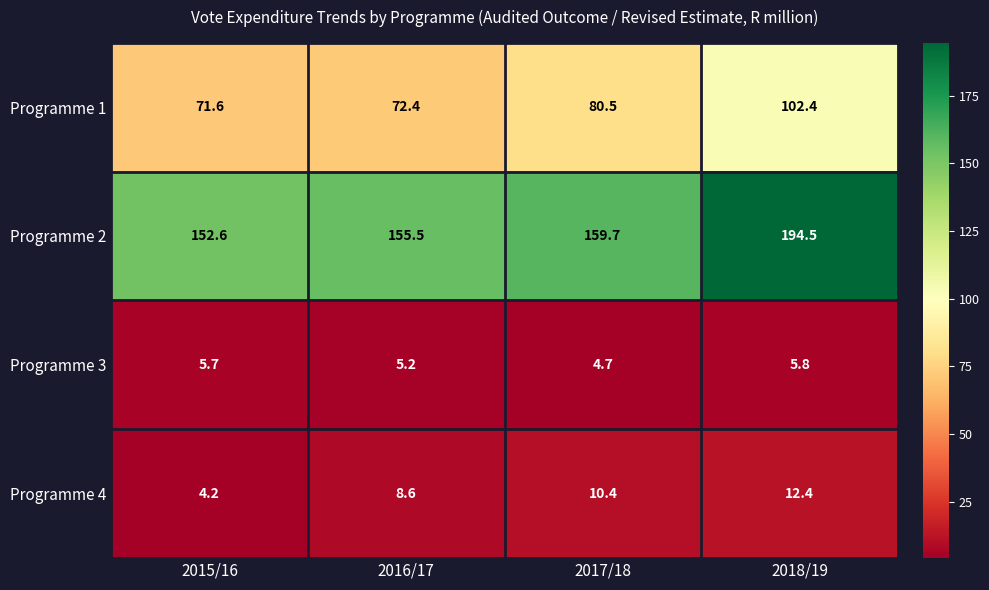

Rank the series by their maximum value, from lowest to highest.

Programme 3, Programme 4, Programme 1, Programme 2